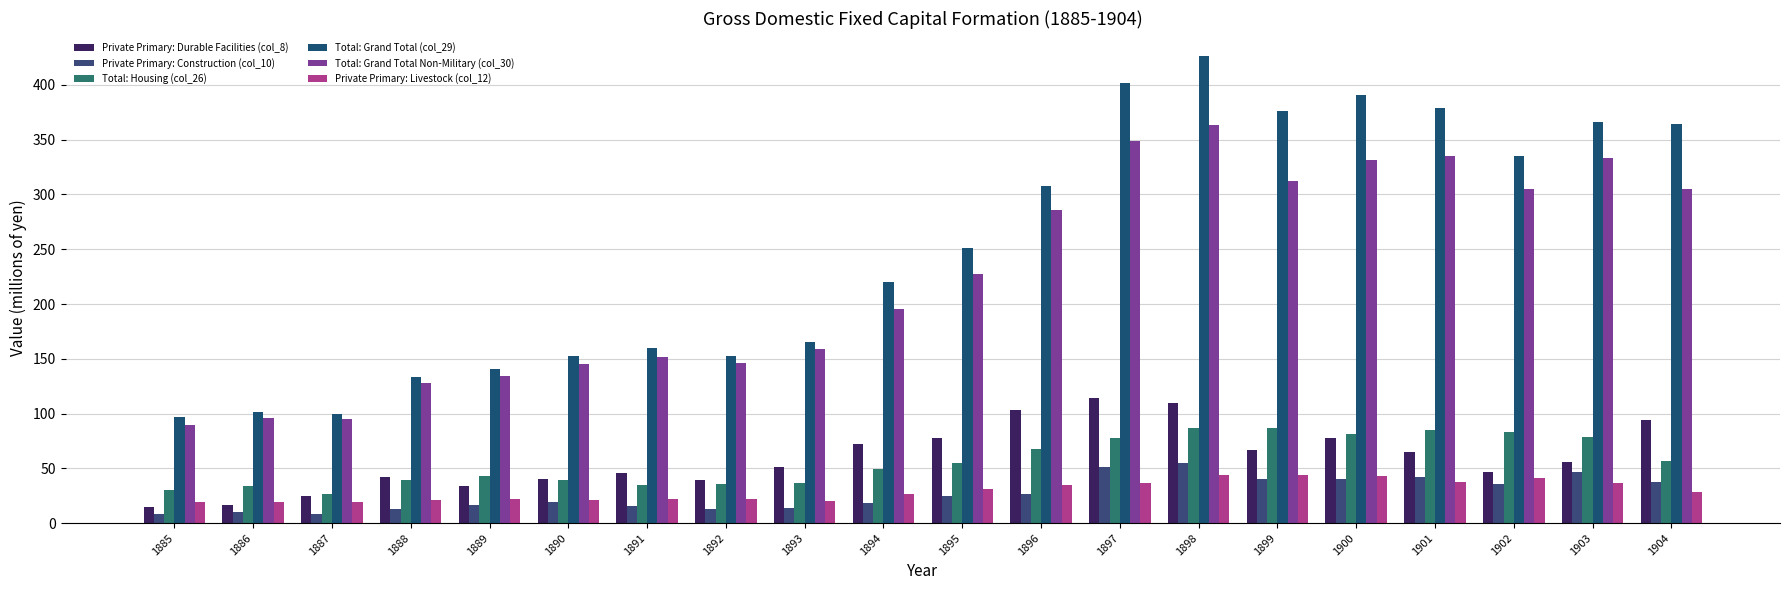

At which label does Total: Grand Total Non-Military (col_30) first exceed 227?

1896